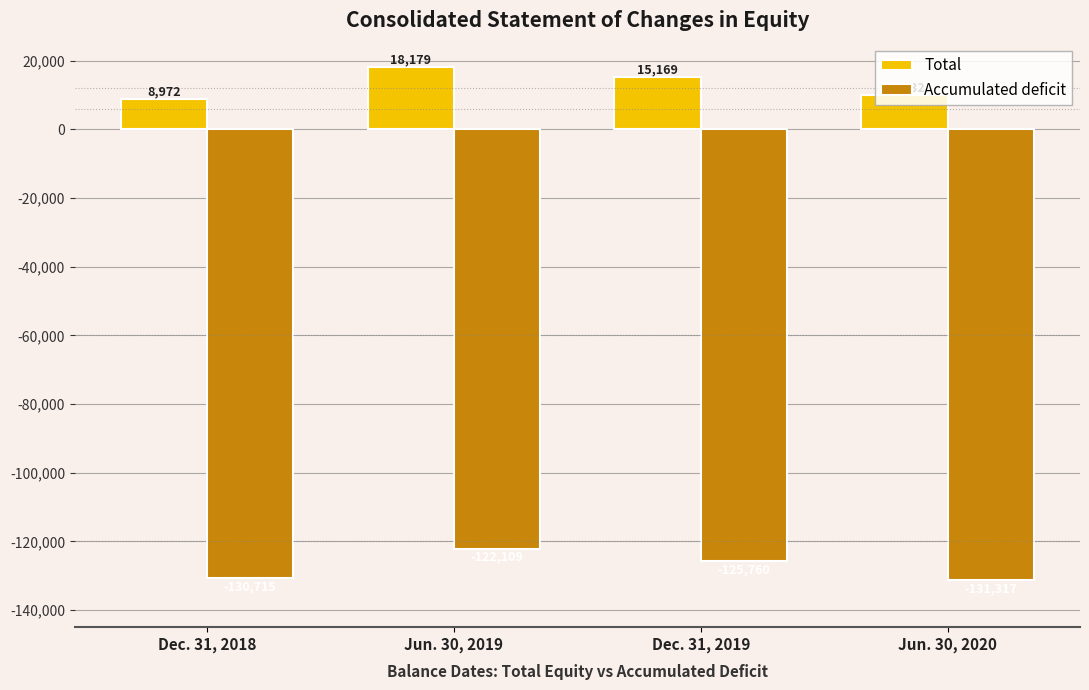

At how many categories does at least one series exceed 14179?

2